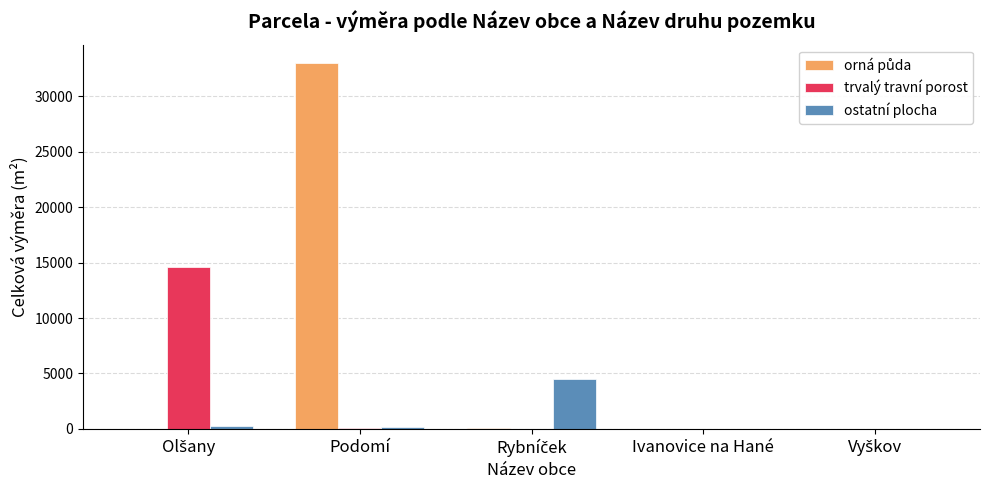

What is the sum of all ostatní plocha values?

4993